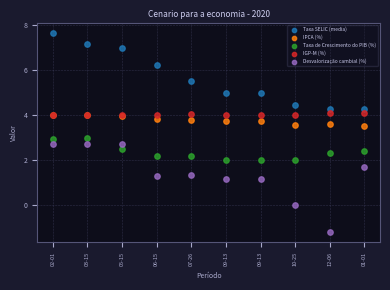

Which series contains the lowest Y value?

Desvalorização cambial (%)